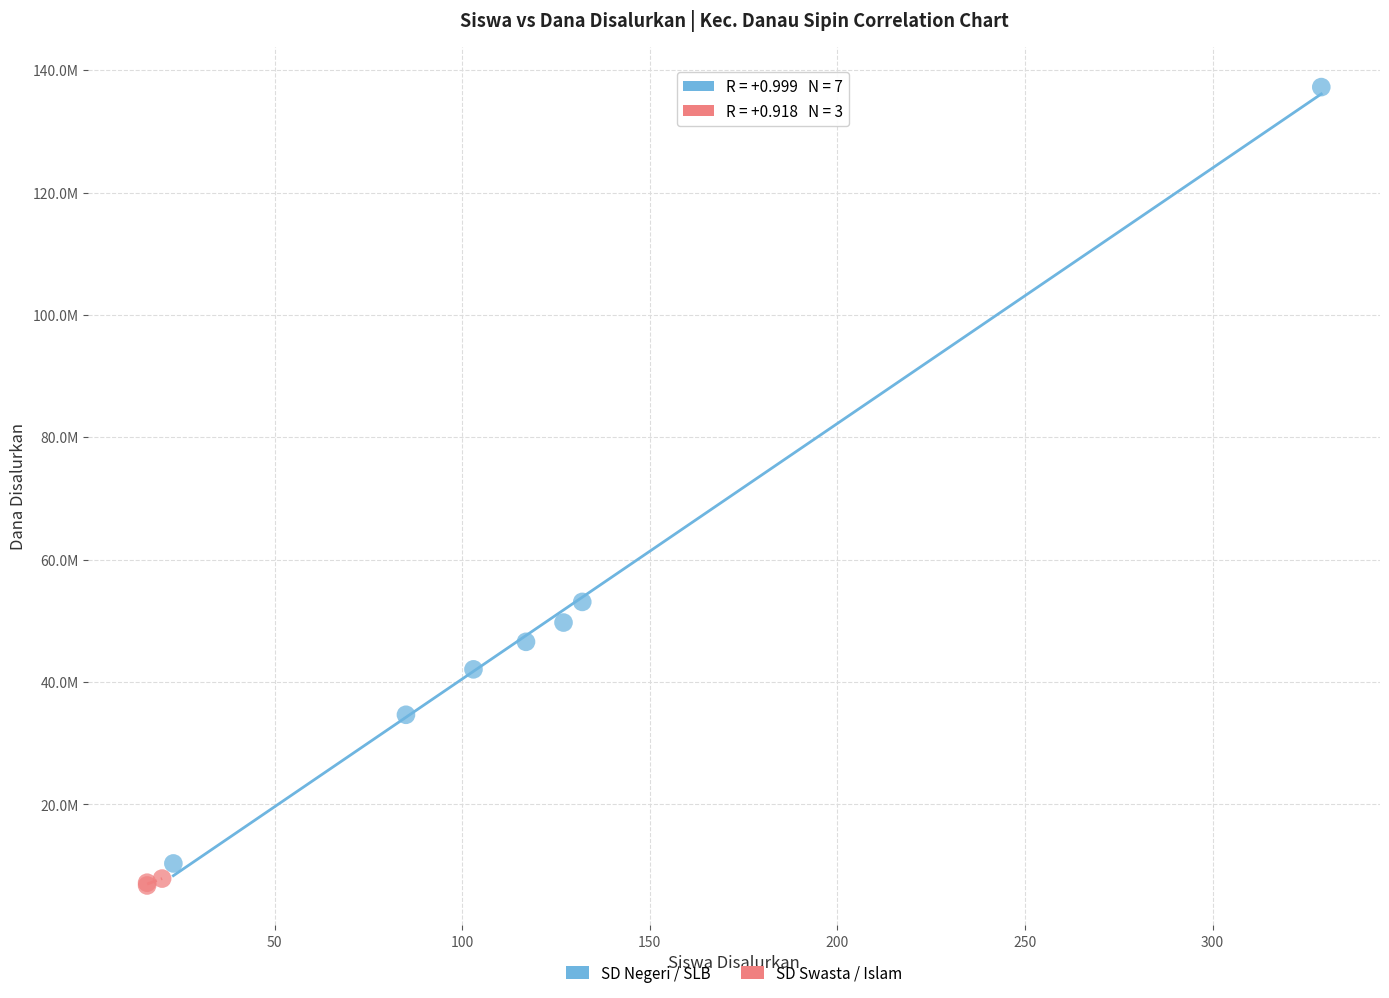

Which series contains the lowest Y value?

SD Swasta / Islam